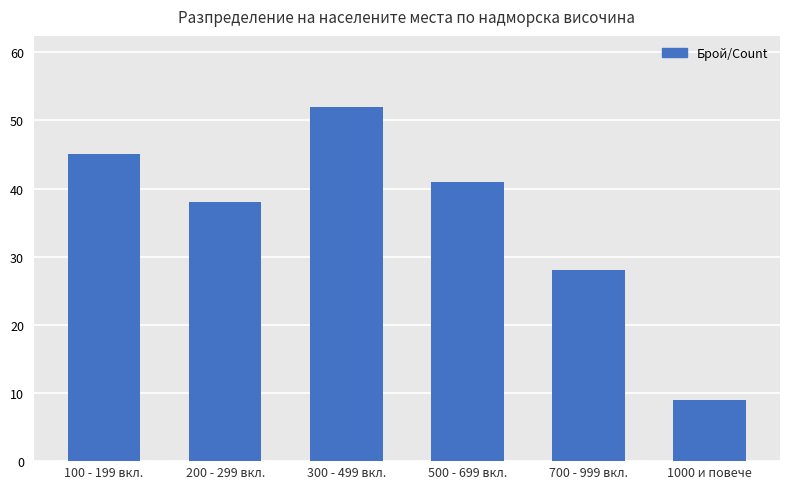

What is the sum of the values at 500 - 699 вкл. and 200 - 299 вкл.?

79